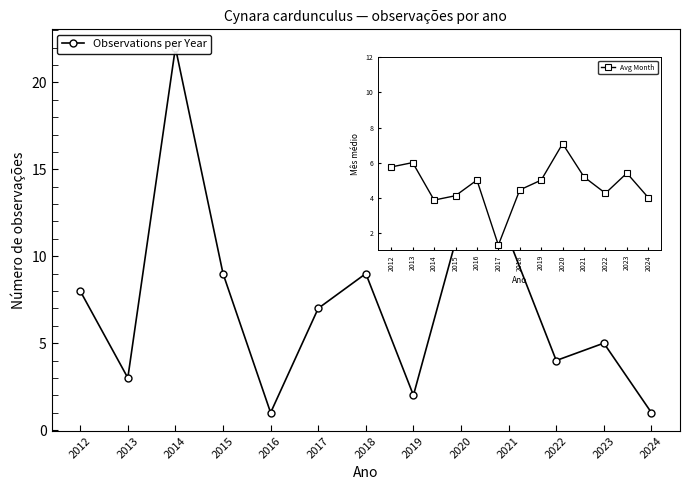

At which category does the data reach its first local valley?

2013